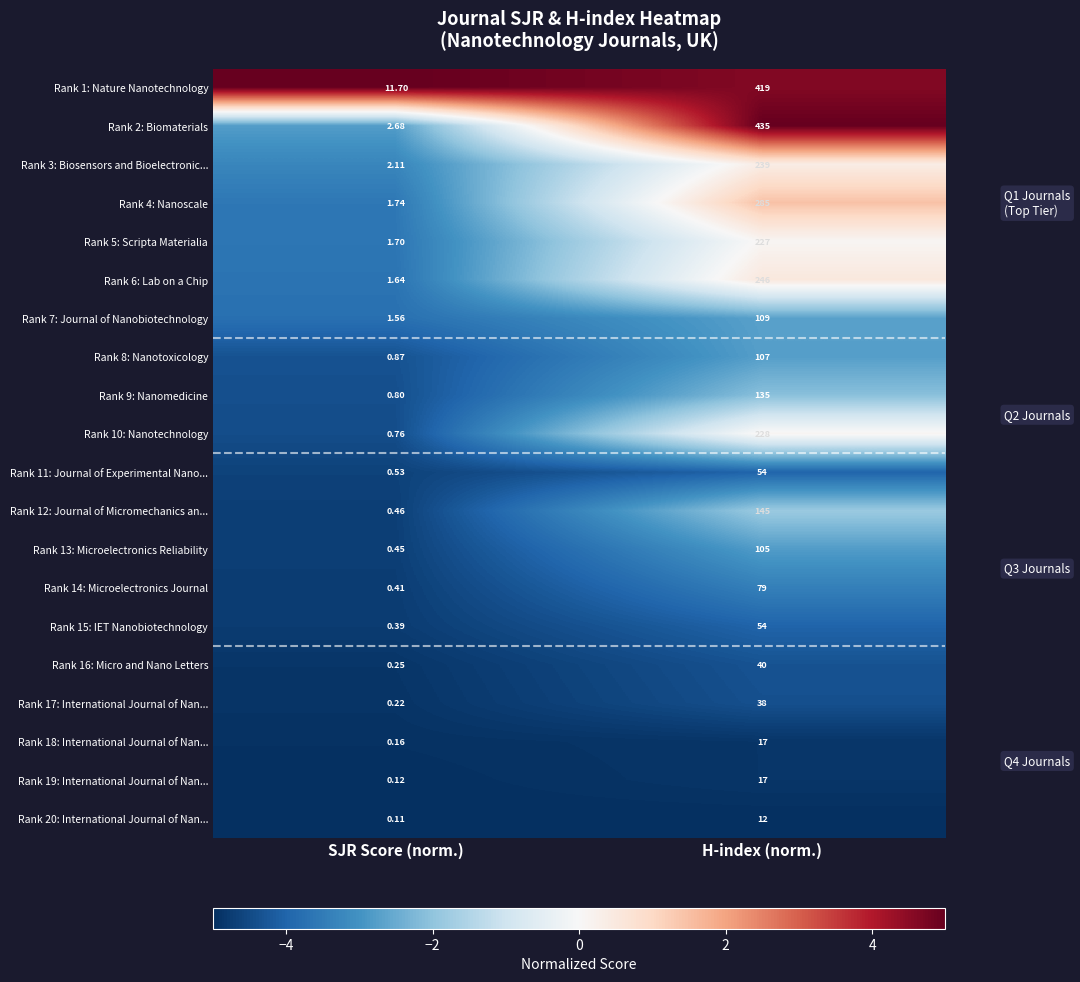

At which category does the chart reach its minimum across all series?

SJR Score (norm.)